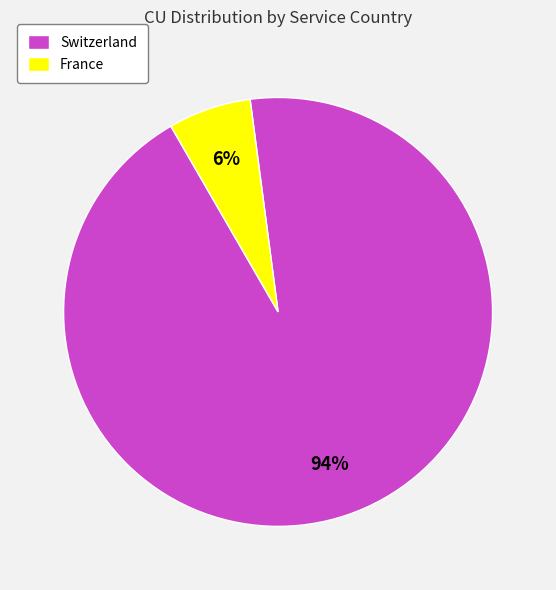

Count the number of slices in the pie.

2